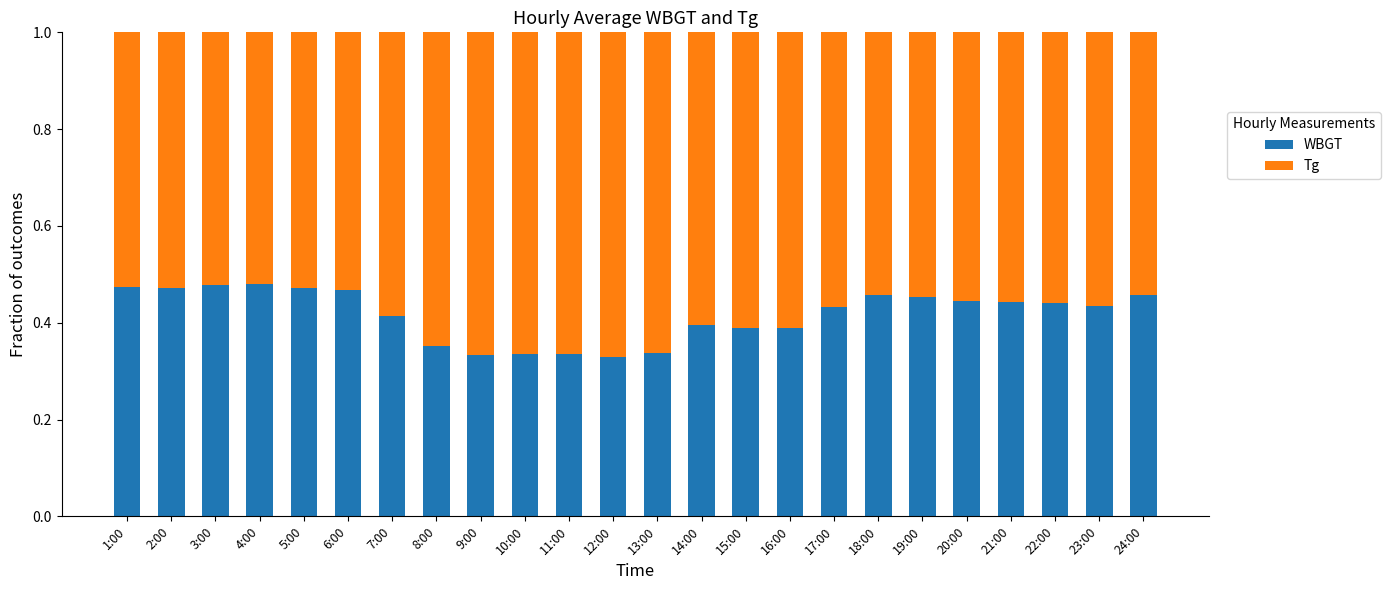

What is the total value across all series at 15:00?

1.0